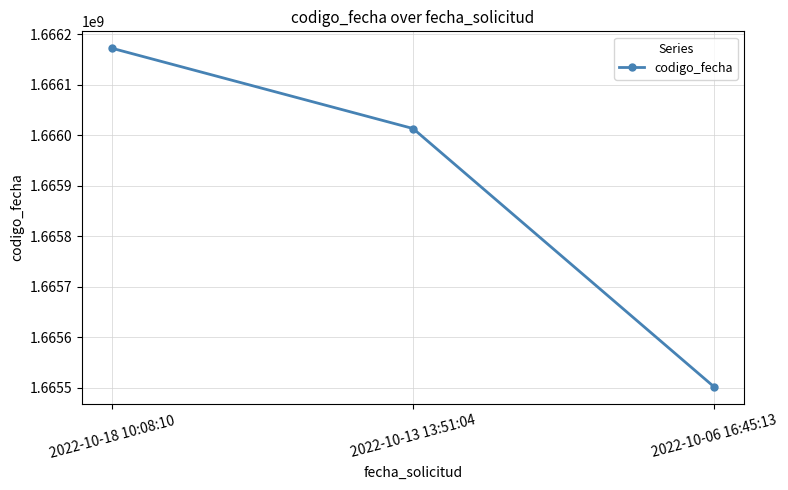

Does the chart have visible grid lines?

Yes